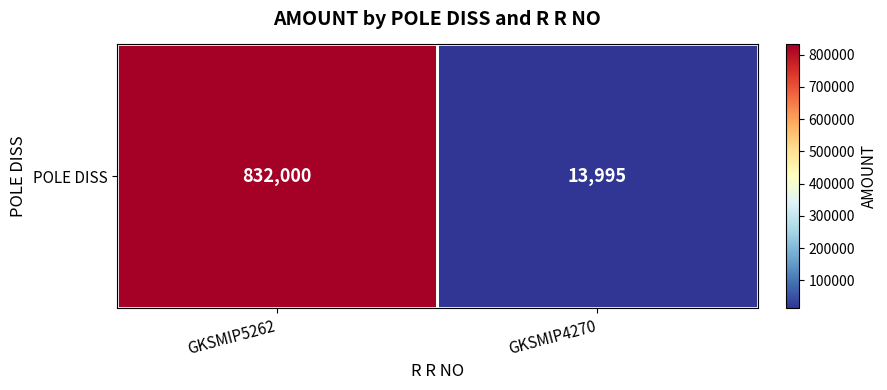

What is the difference between the values at GKSMIP5262 and GKSMIP4270?

818005